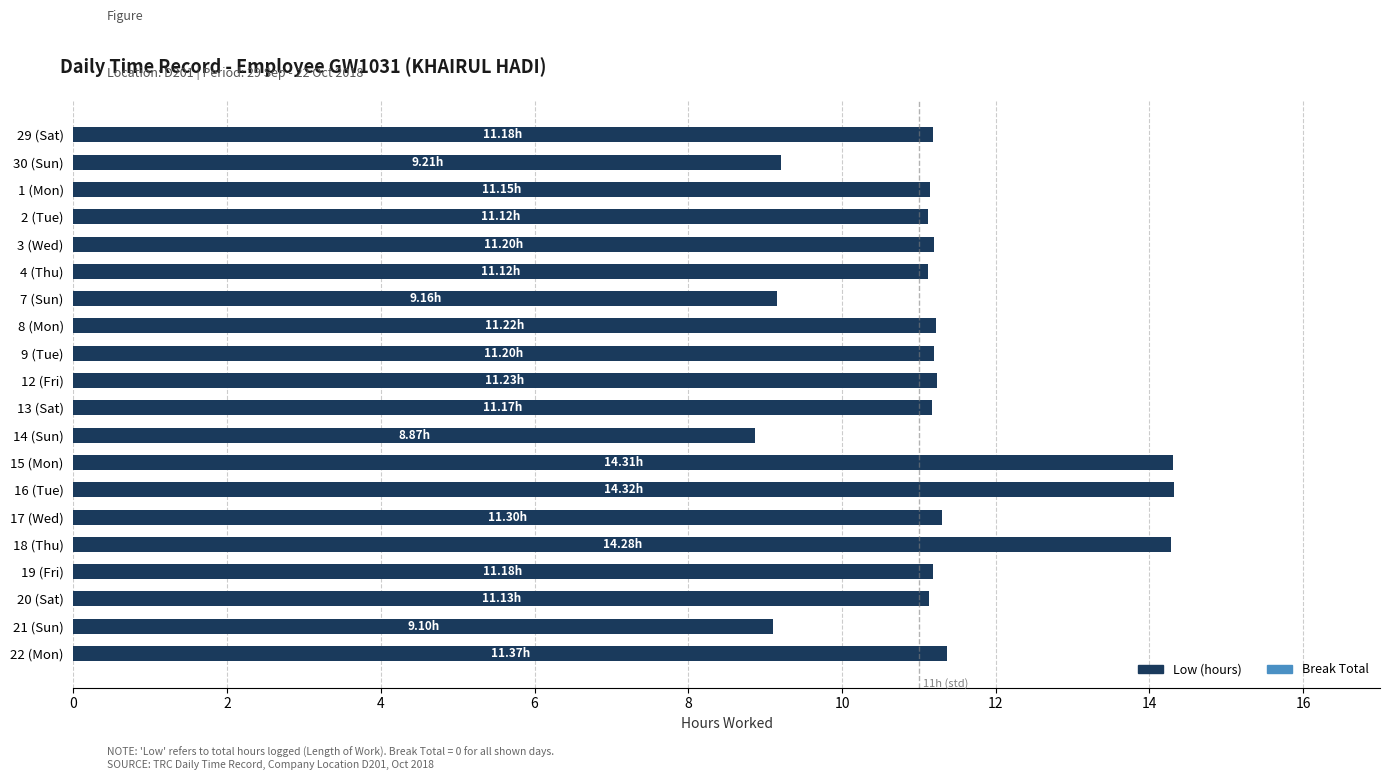

What is the ratio of the value at 16 (Tue) to the value at 12 (Fri)?

1.3